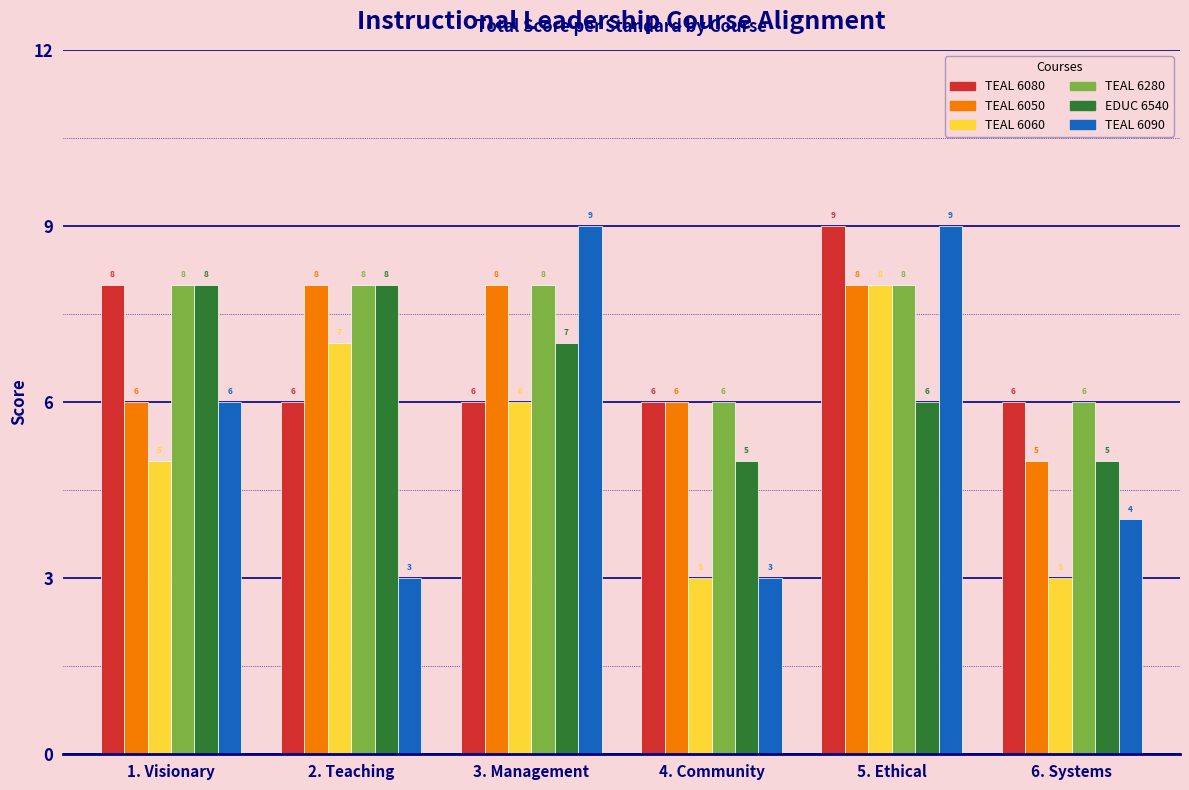

Reading left to right, list all the values displayed in this chart.

TEAL 6080: 8	6	6	6	9	6
TEAL 6050: 6	8	8	6	8	5
TEAL 6060: 5	7	6	3	8	3
TEAL 6280: 8	8	8	6	8	6
EDUC 6540: 8	8	7	5	6	5
TEAL 6090: 6	3	9	3	9	4